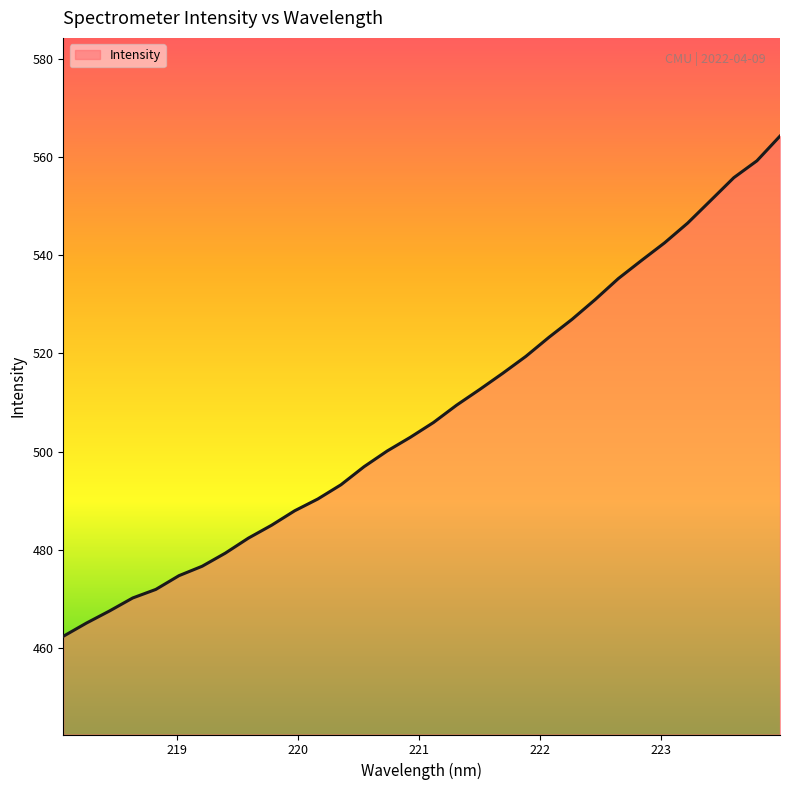

What is the greatest value displayed?

564.2